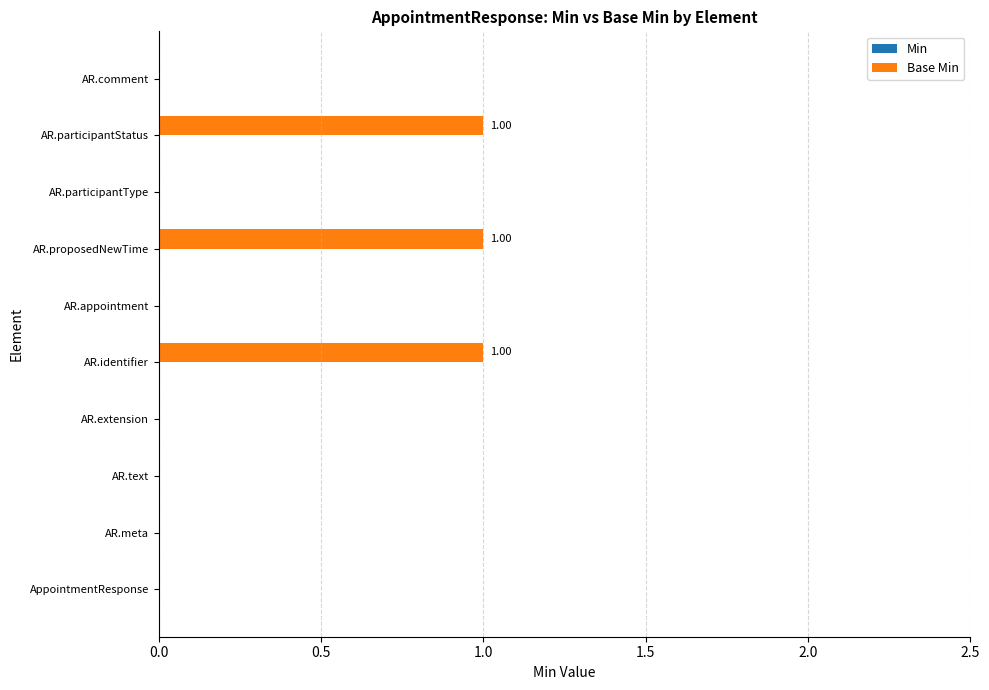

What is the change in value from AR.extension to AR.proposedNewTime?

+1